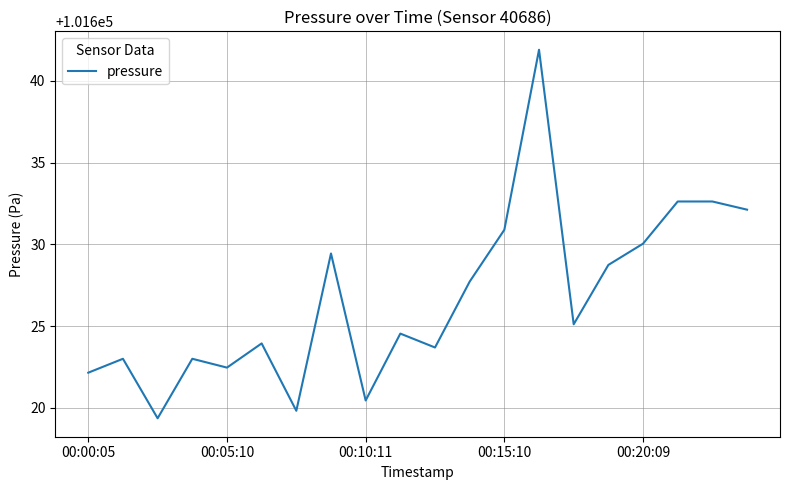

Count the number of categories in the chart.

20